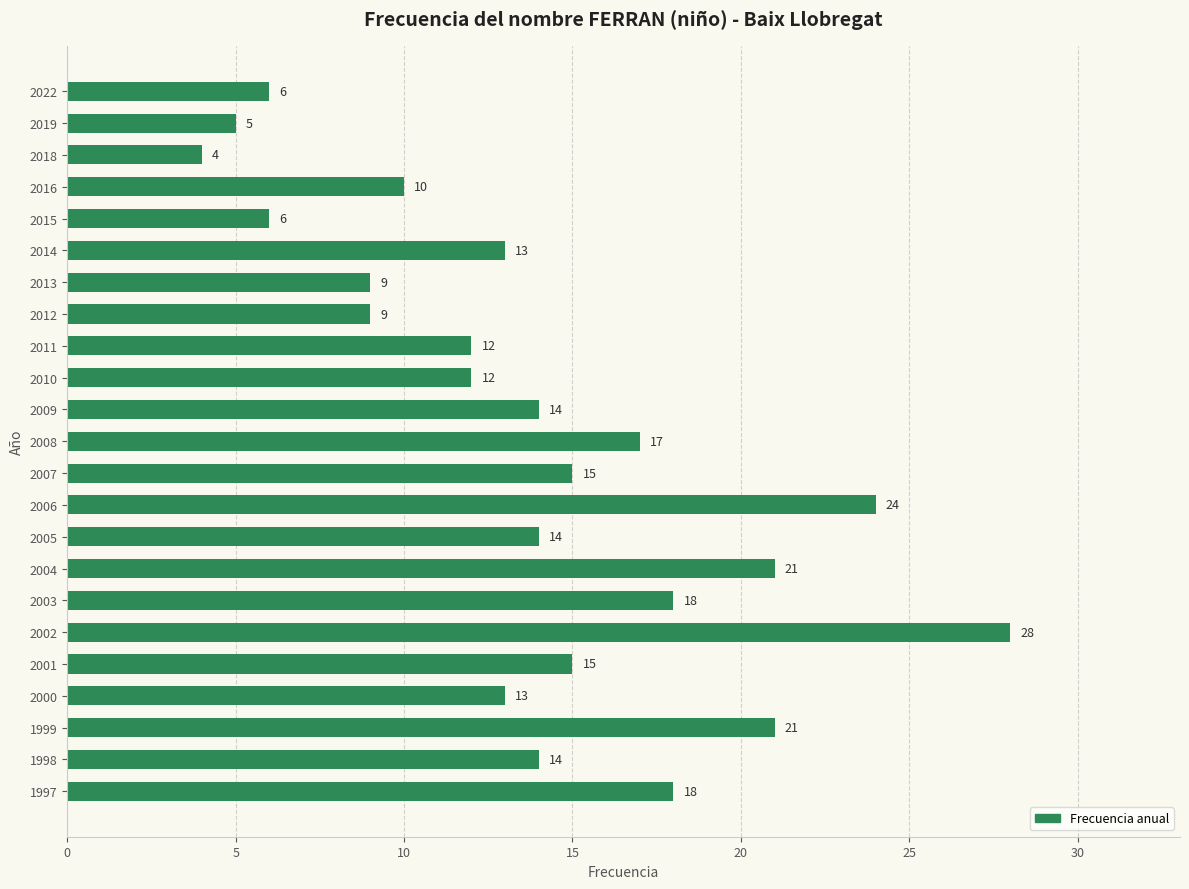

Which label corresponds to the smallest value in the chart?

2018